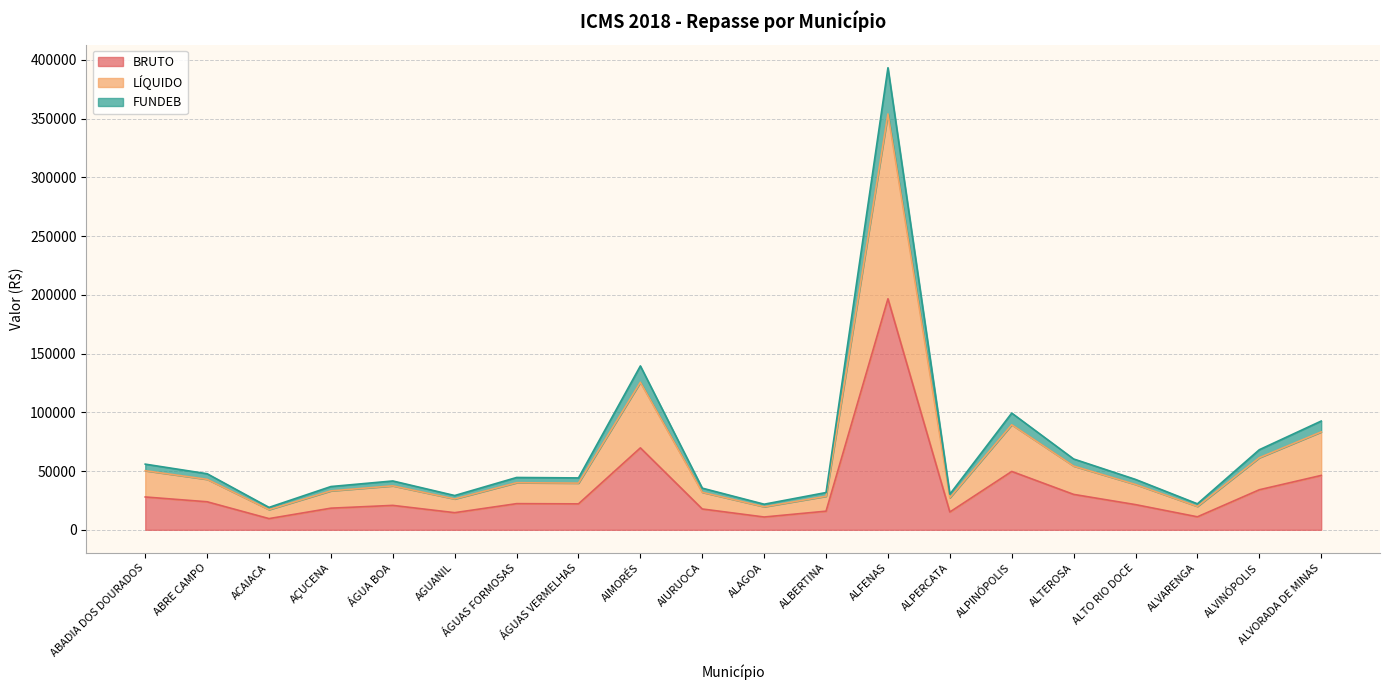

True or false: FUNDEB has a value of 8960.7 at ALVINÓPOLIS.

False